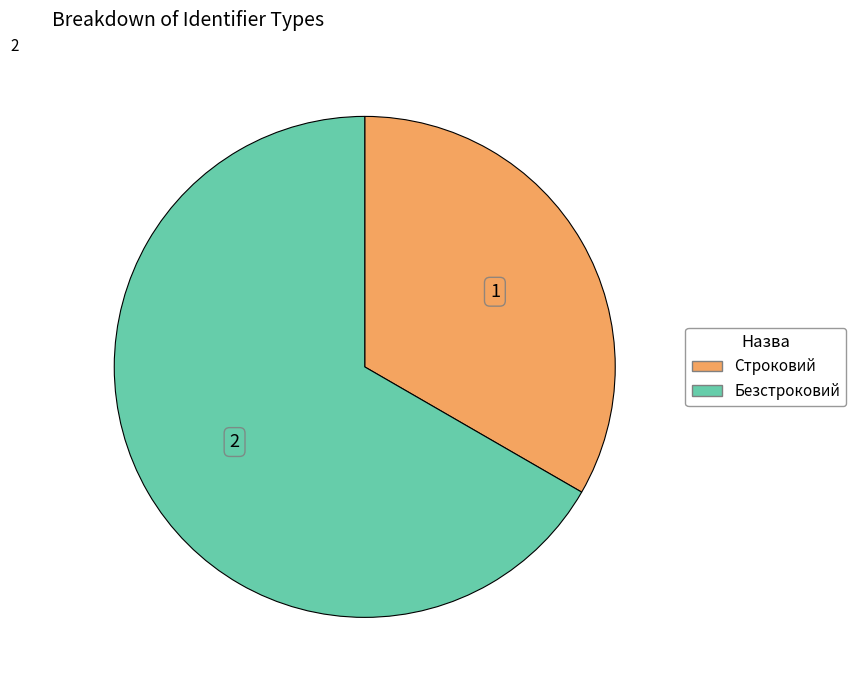

Which has a higher value, Безстроковий or Строковий?

Безстроковий